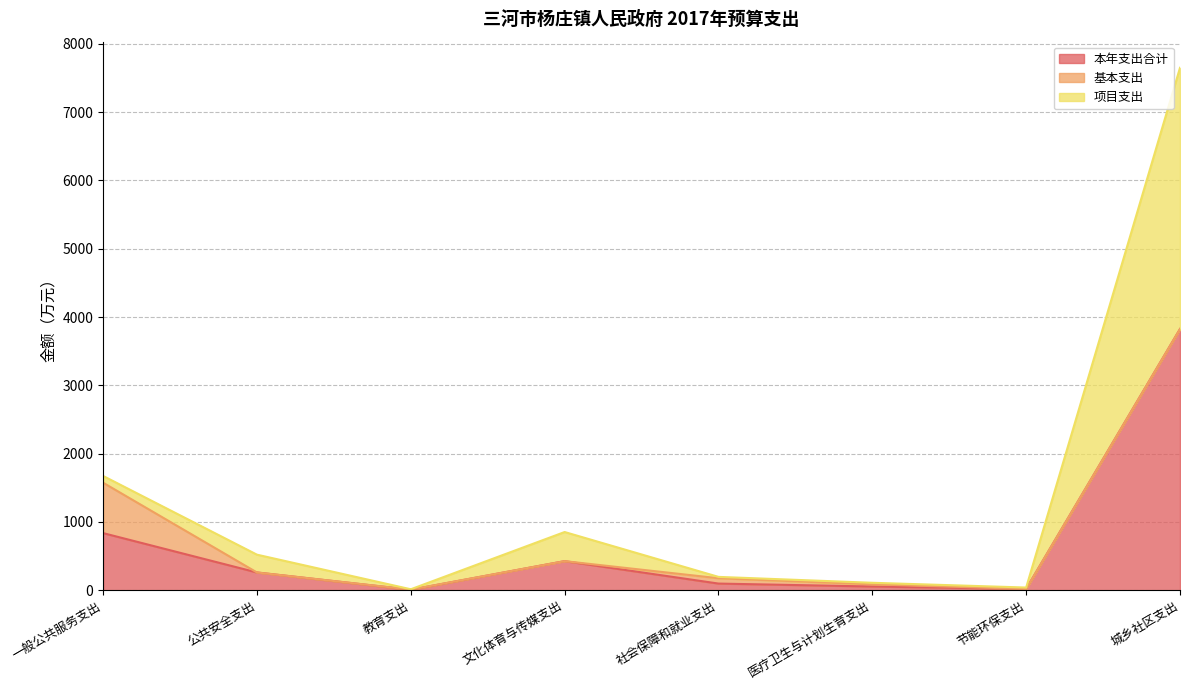

Where is 本年支出合计 nearest to the value 1915?

一般公共服务支出